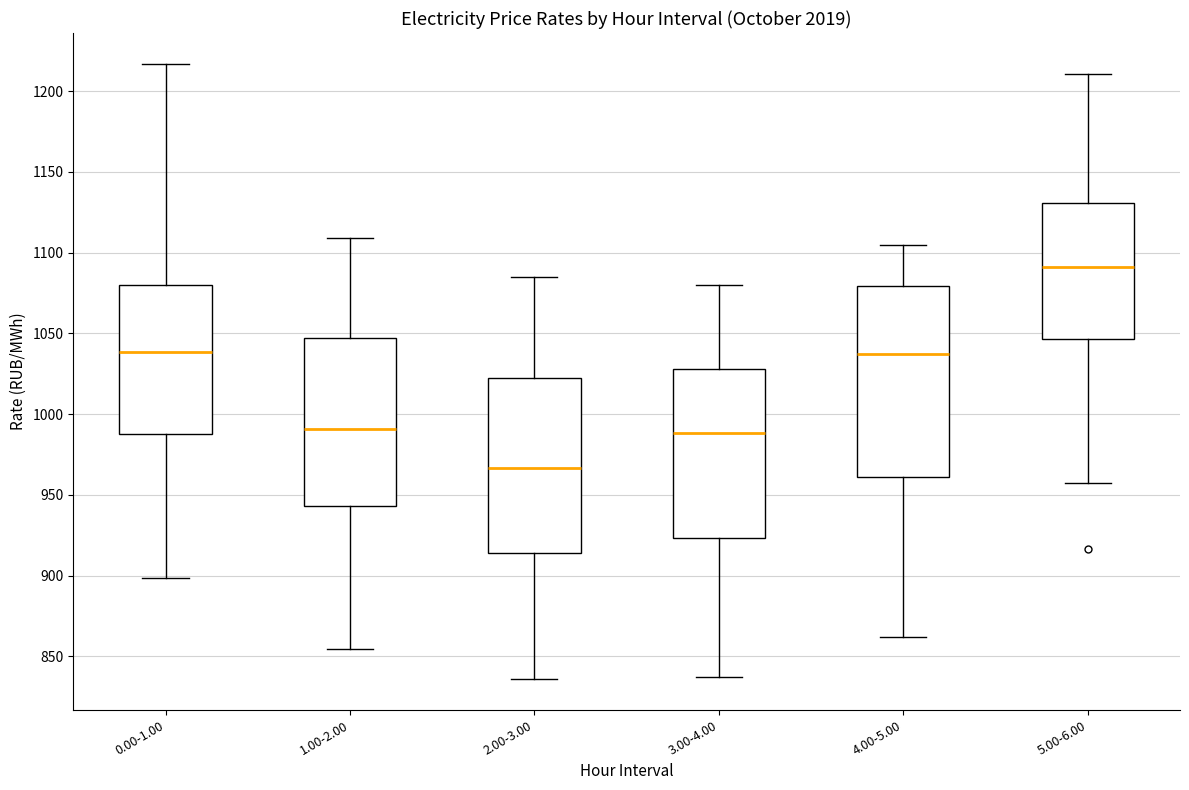

Where is the lower edge of the box for 0.00-1.00 on the y-axis? The values are not printed on the chart, so give them approximately, as read against the axis.

990